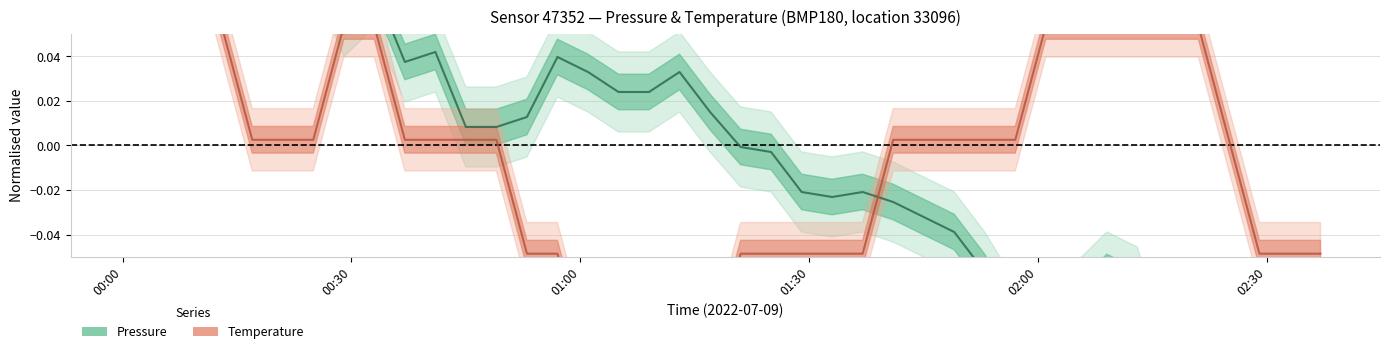

Which series has the largest total across all categories?

temperature